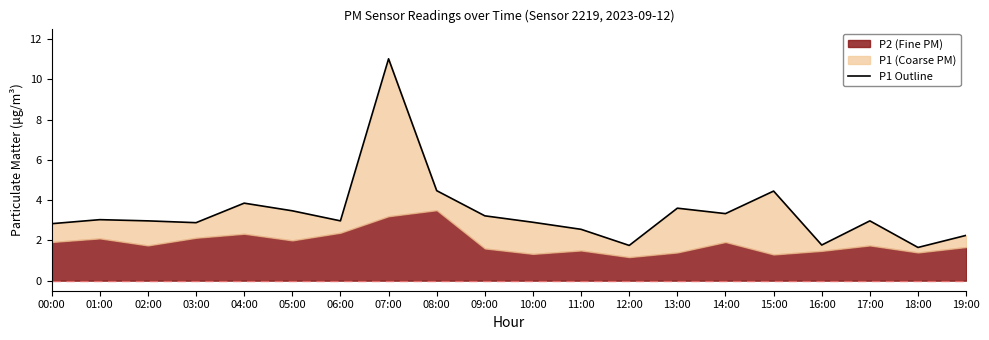

What is the label of the 20th point from the right?

00:00